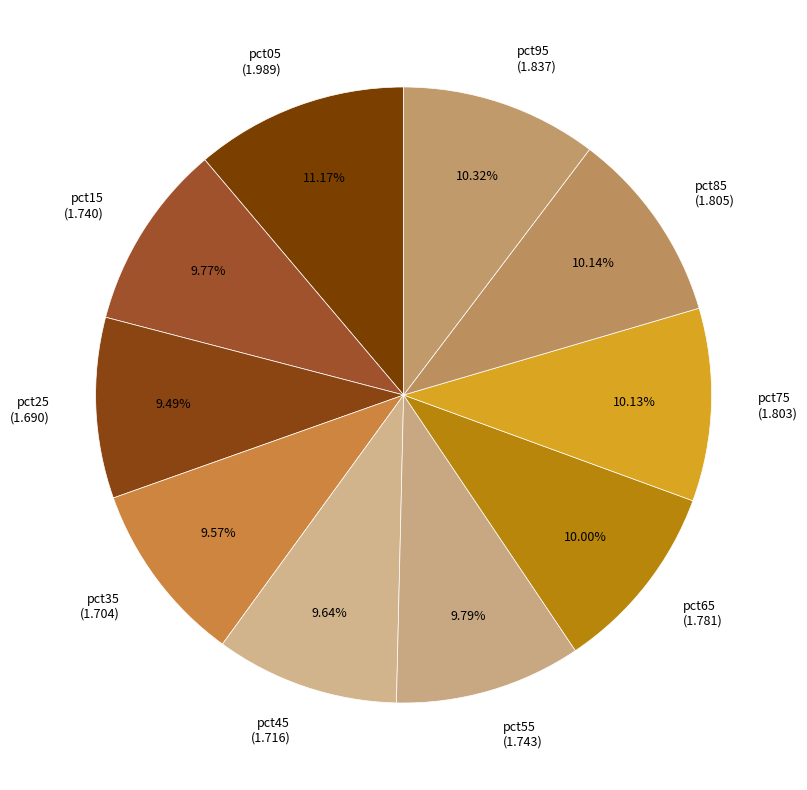

Which has a higher value, pct25 or pct05?

pct05